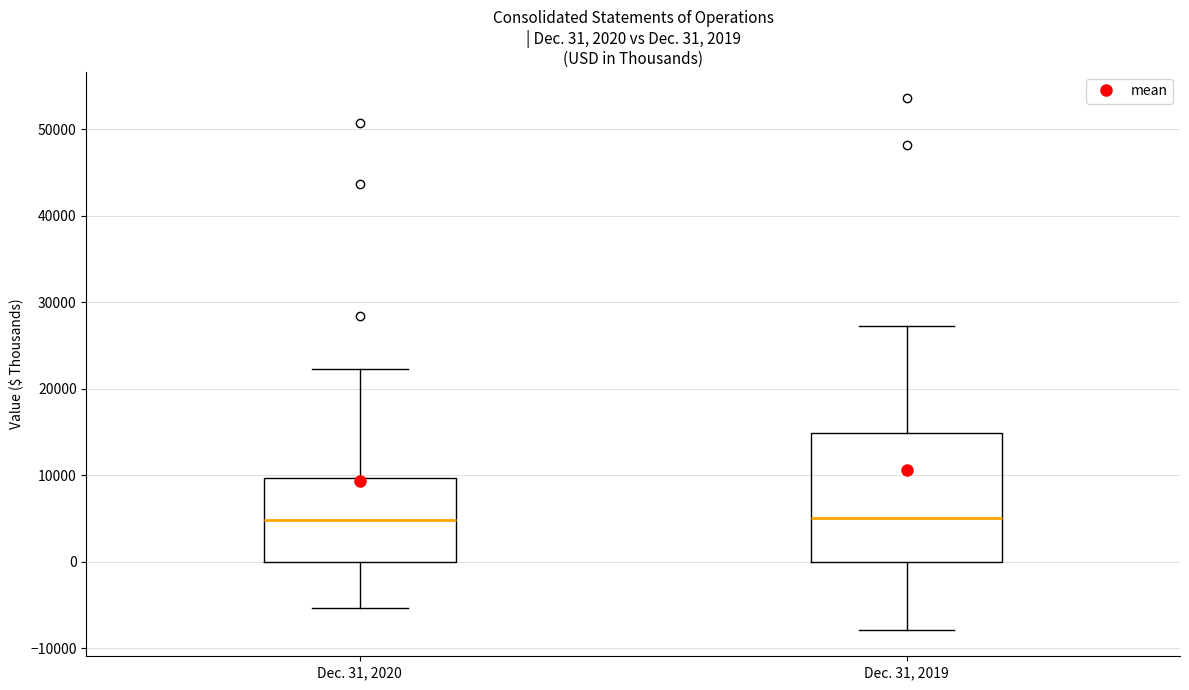

Comparing the boxes themselves (not the whiskers), which one is the tallest?

Dec. 31, 2019